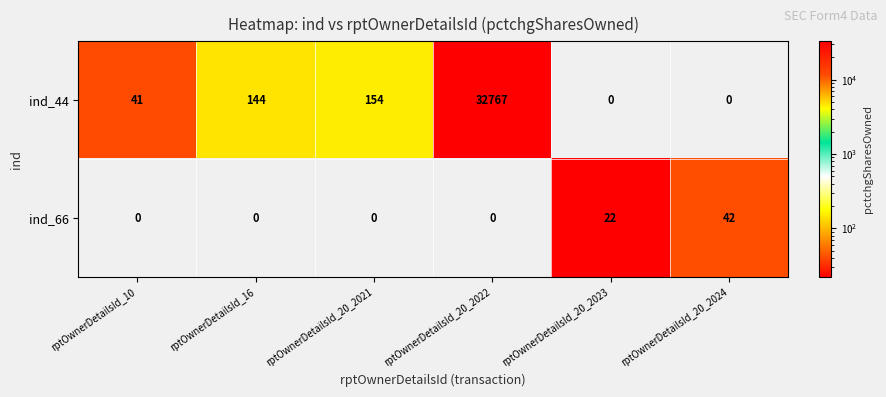

The ind_66 series shows 42 at rptOwnerDetailsId_20_2024. True or false?

True